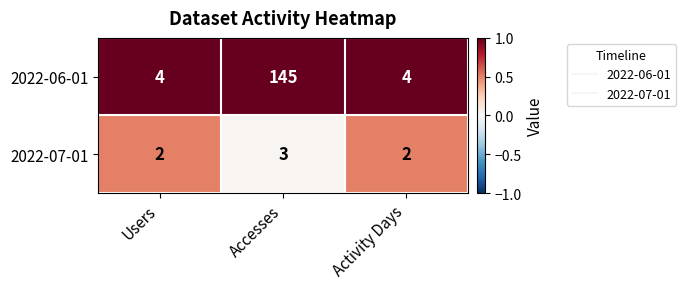

At Users, list the series in order from smallest to largest.

2022-07-01, 2022-06-01